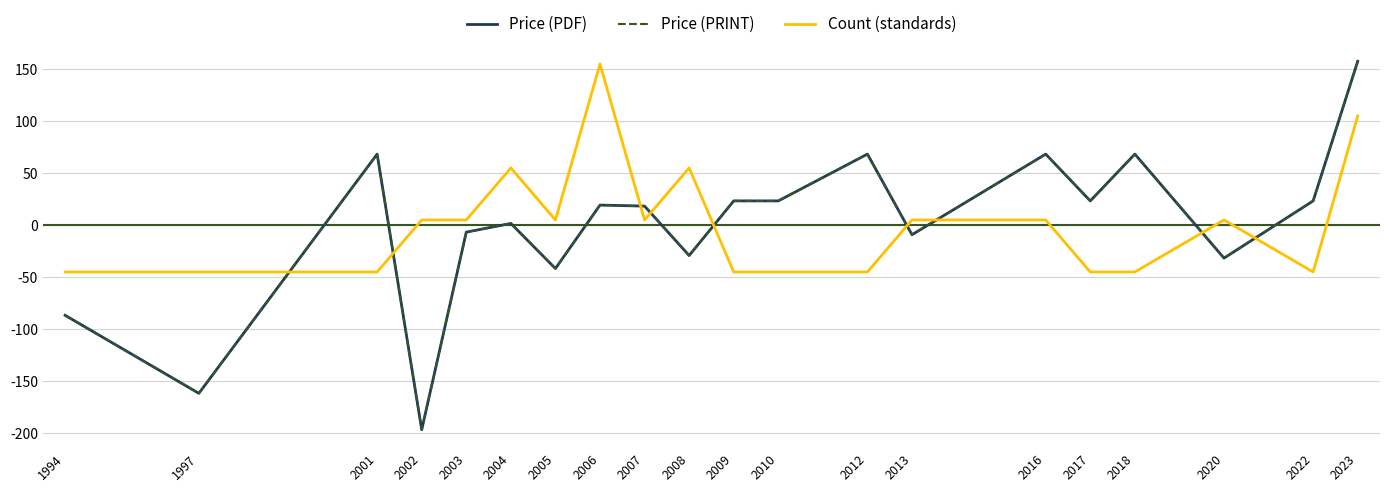

In Price (PRINT), how many points are higher than both neighbors (excluding endpoints)?

6